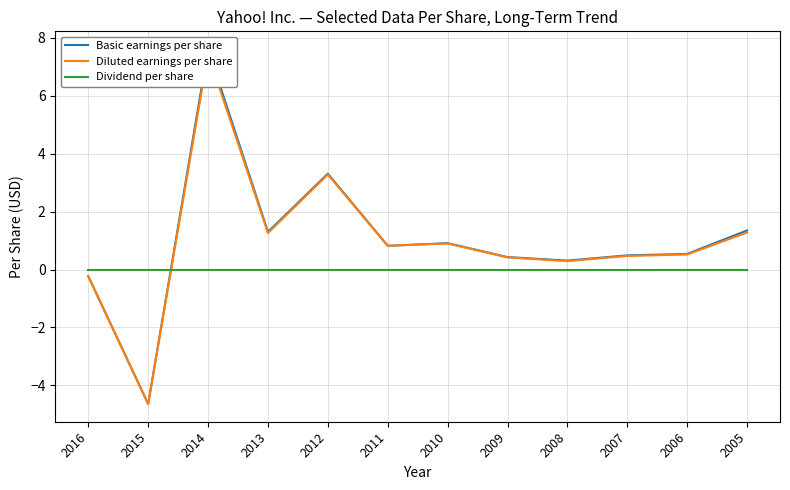

What is the total value across all series at 2016?

-0.5